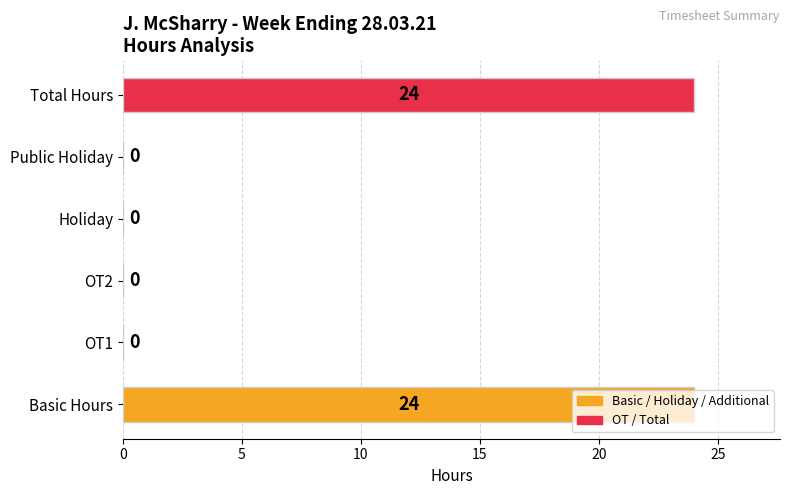

Which has a higher value, Total Hours or Holiday?

Total Hours